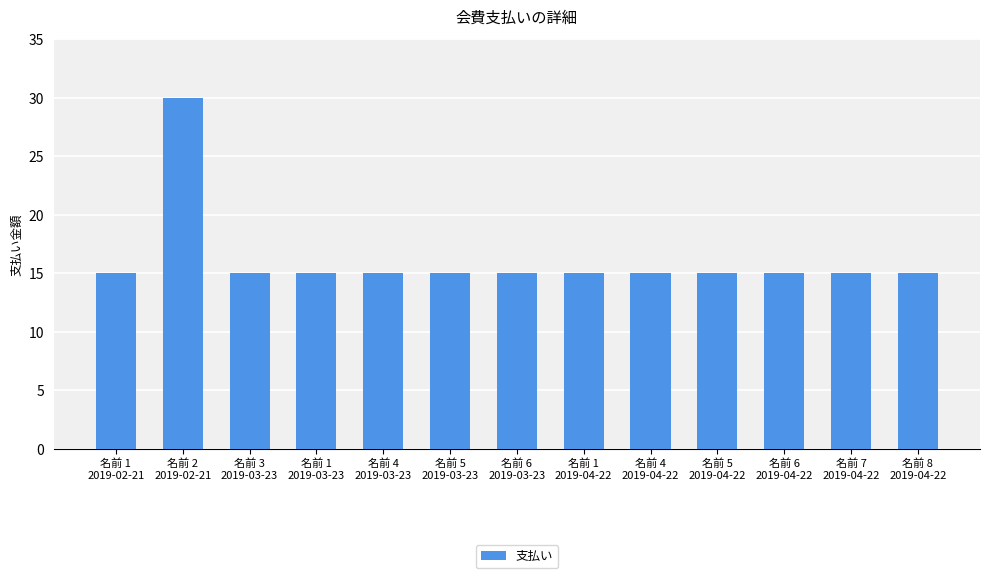

How many data points does each series have?

13